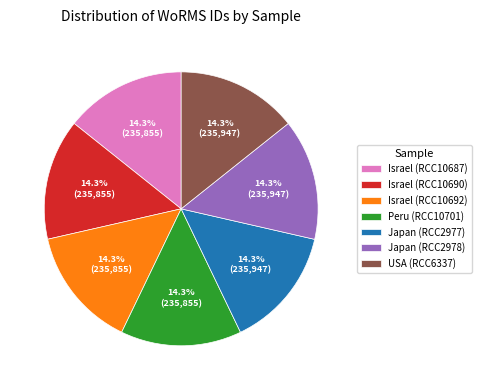

Count the number of slices in the pie.

7